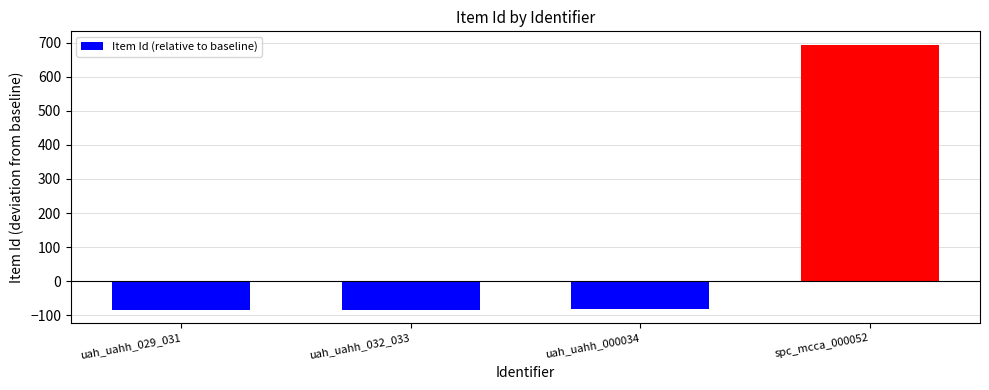

What is the minimum value shown in the chart?

-84